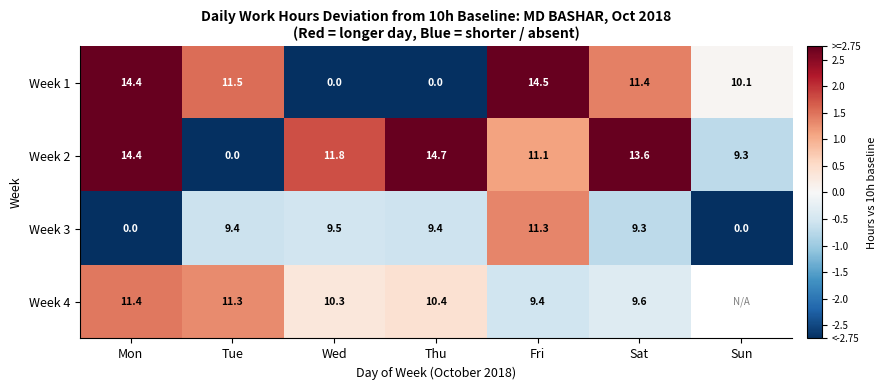

How many data points in Week 2 are less than 11?

2